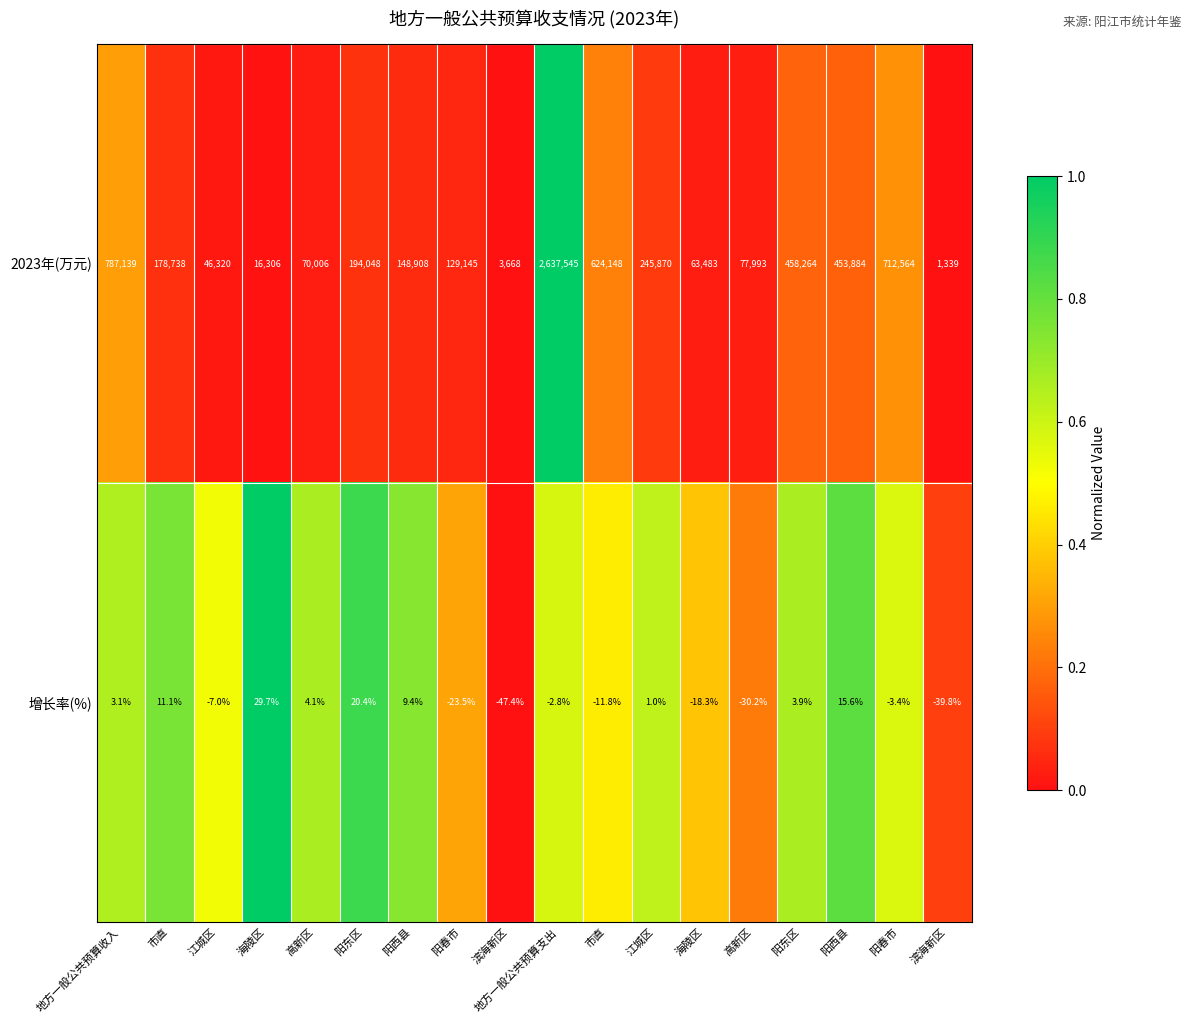

Count the number of categories in the chart.

18